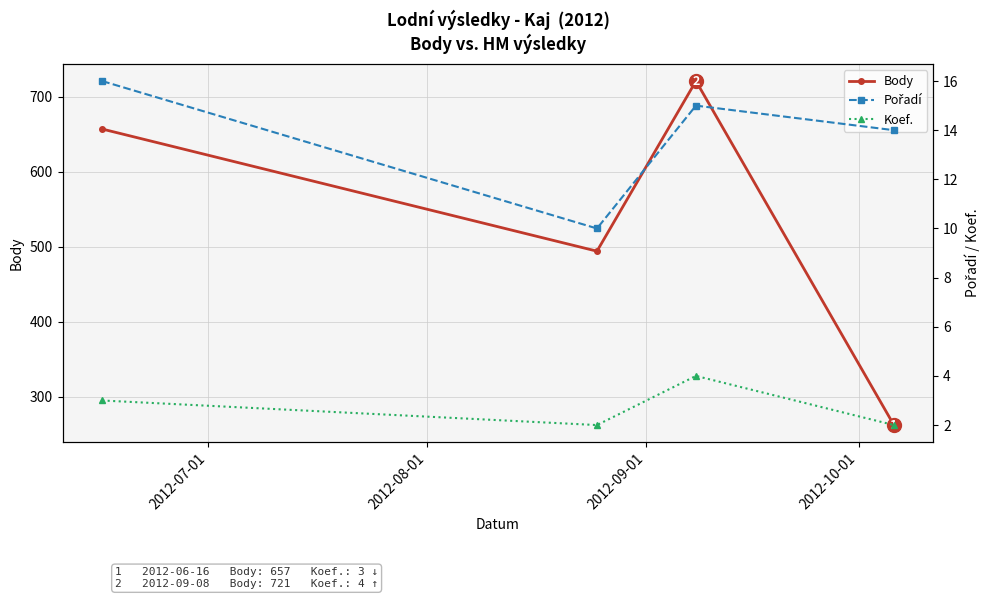

True or false: Body and Koef. intersect in this chart.

False